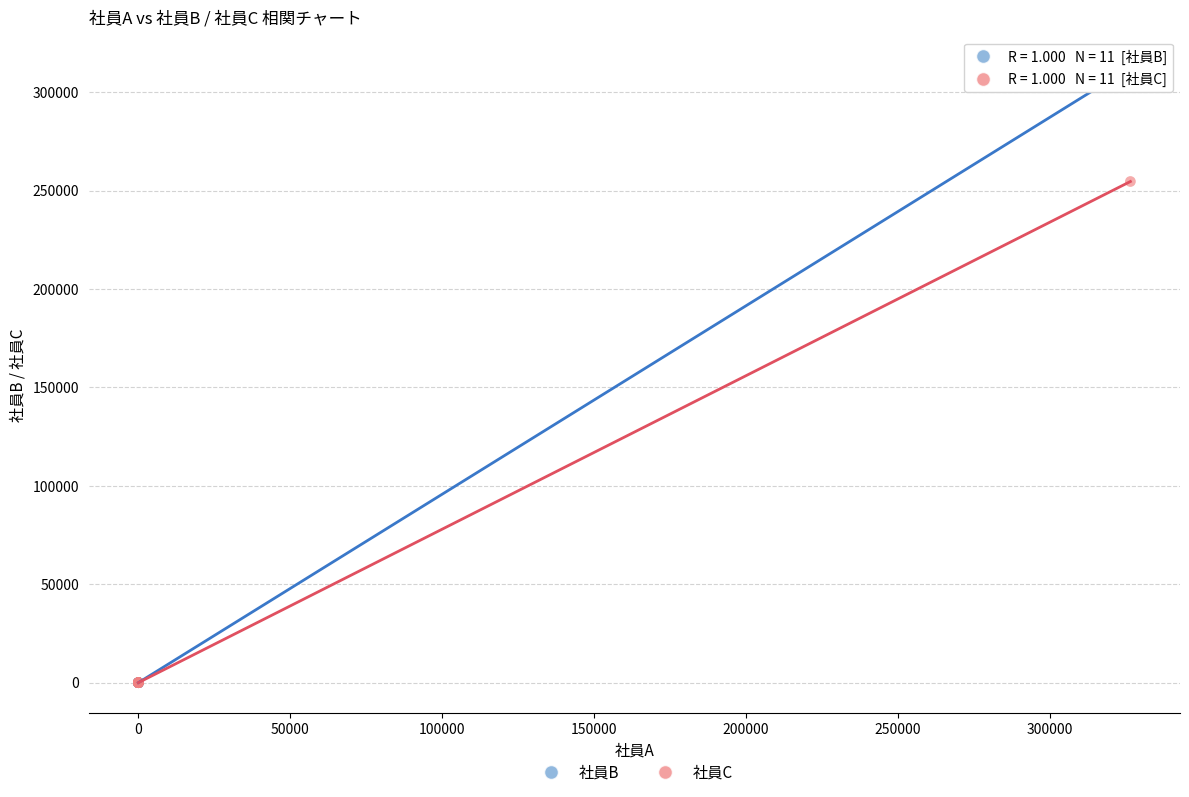

Across all series, what Y value is closest to 156339?

254669